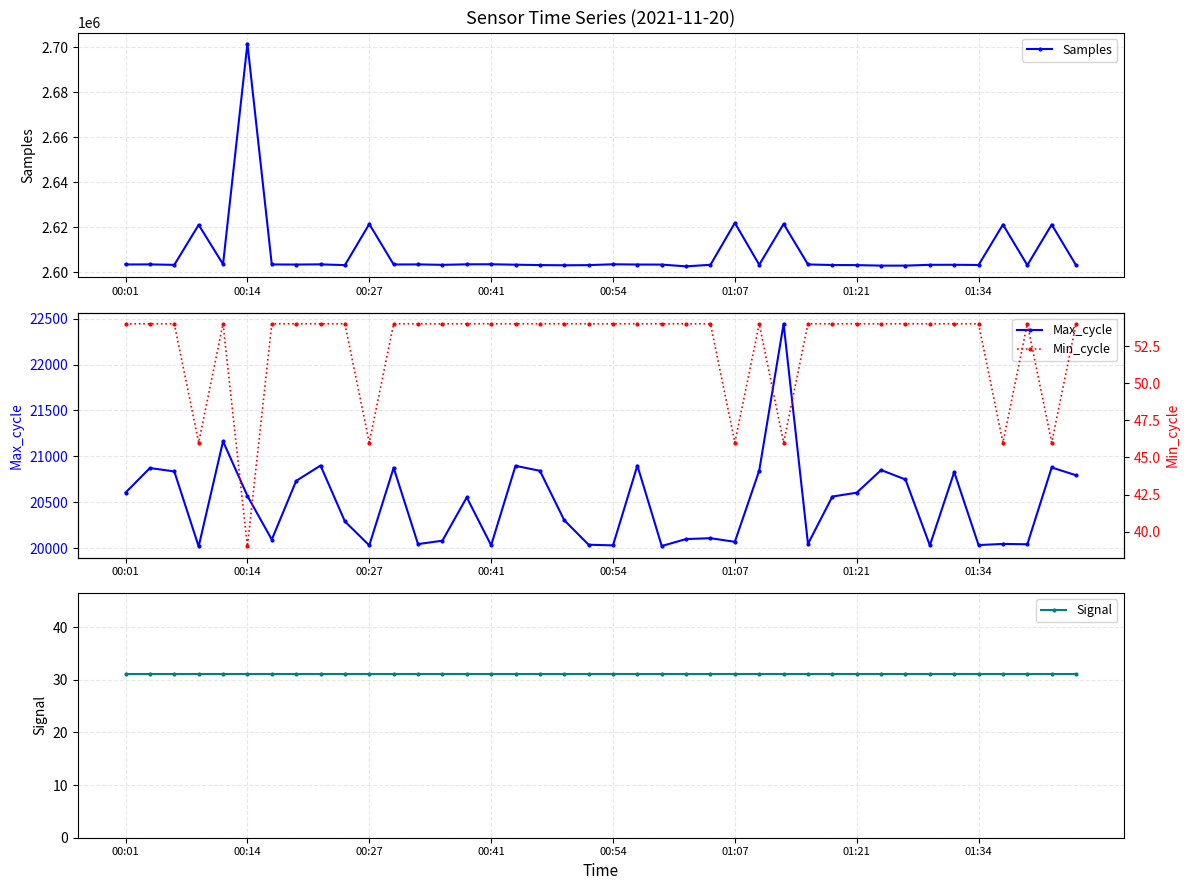

What are all the series names shown in the legend?

Samples, Max_cycle, Signal, Min_cycle